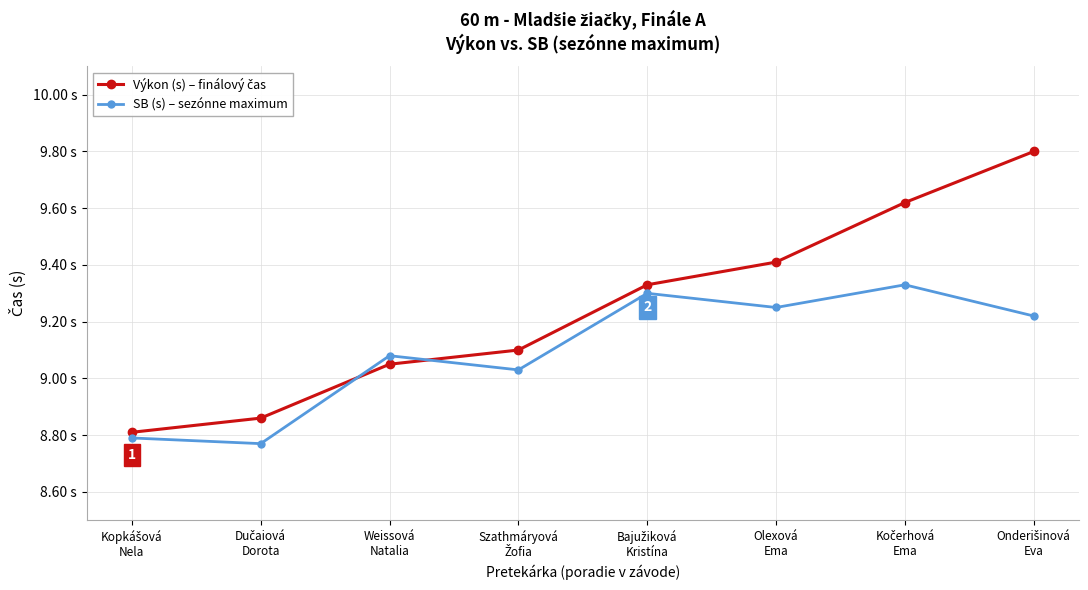

What is the difference between the SB (s) – sezónne maximum values at Olexová
Ema and Kopkášová
Nela?

0.5